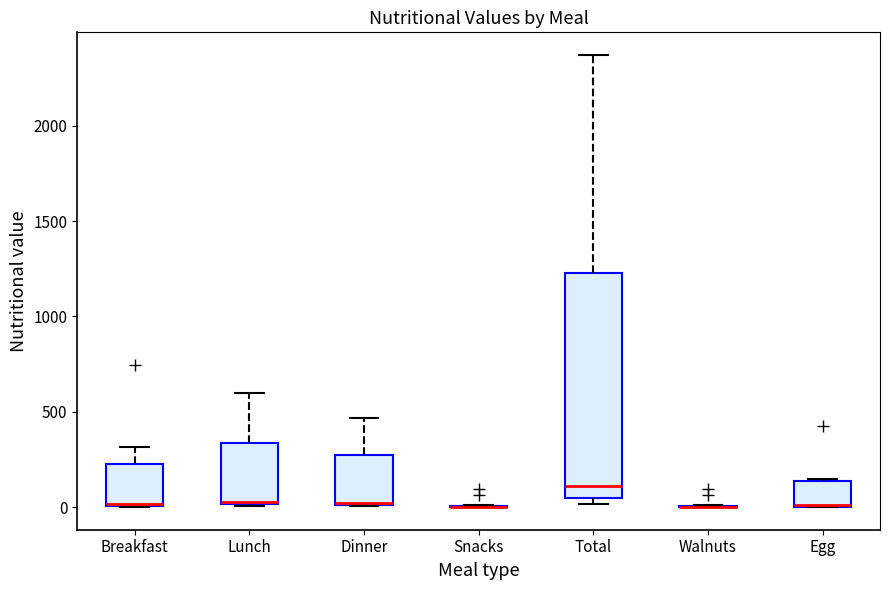

Where is the lower edge of the box for Dinner on the y-axis? The values are not printed on the chart, so give them approximately, as read against the axis.

0